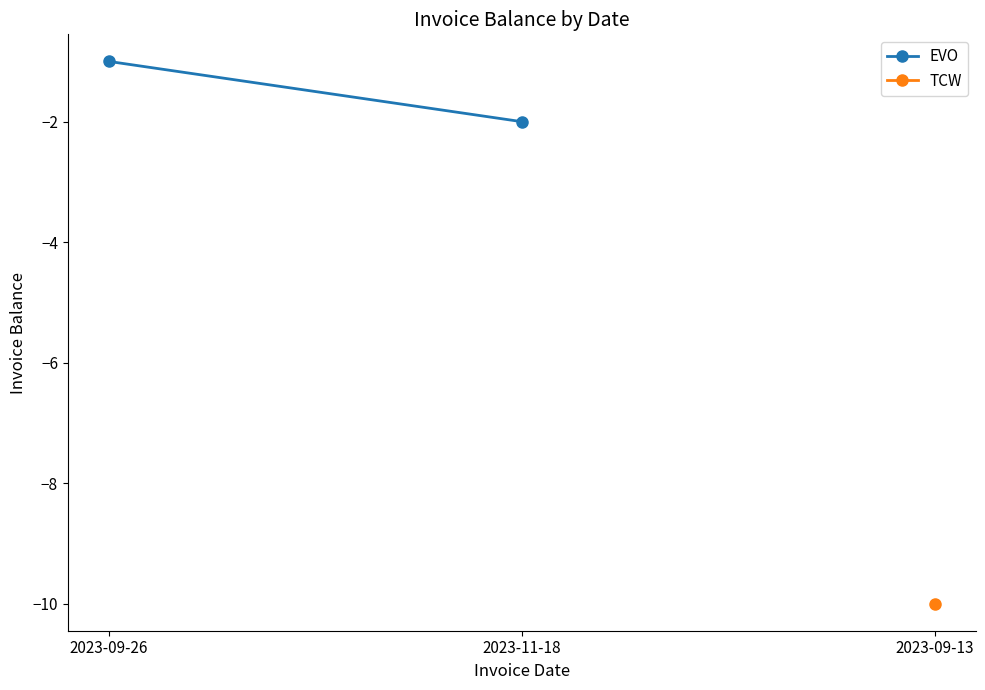

How many lines are shown in the chart?

1